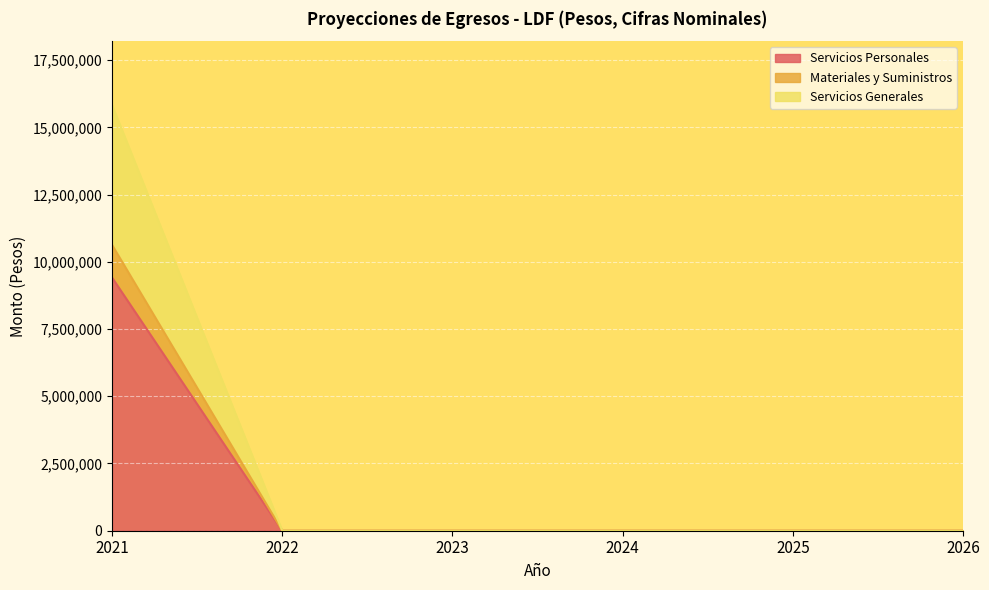

How many lines are shown in the chart?

3